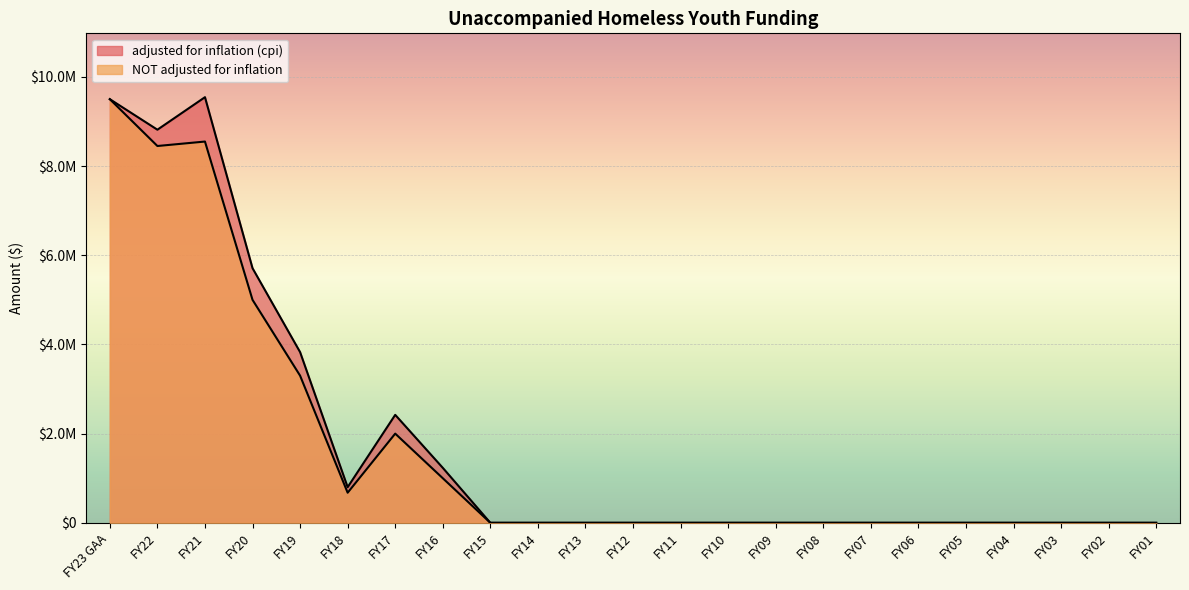

The value of adjusted for inflation (cpi) at FY21 is 9545015. True or false?

True